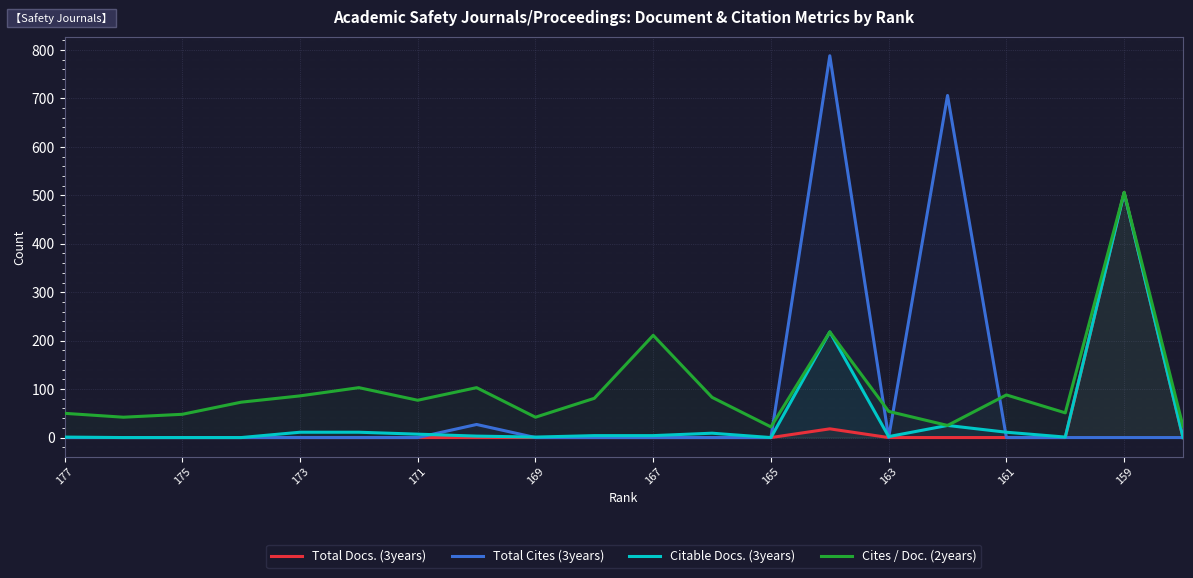

The value of Total Docs. (3years) at 171 is -293. True or false?

False